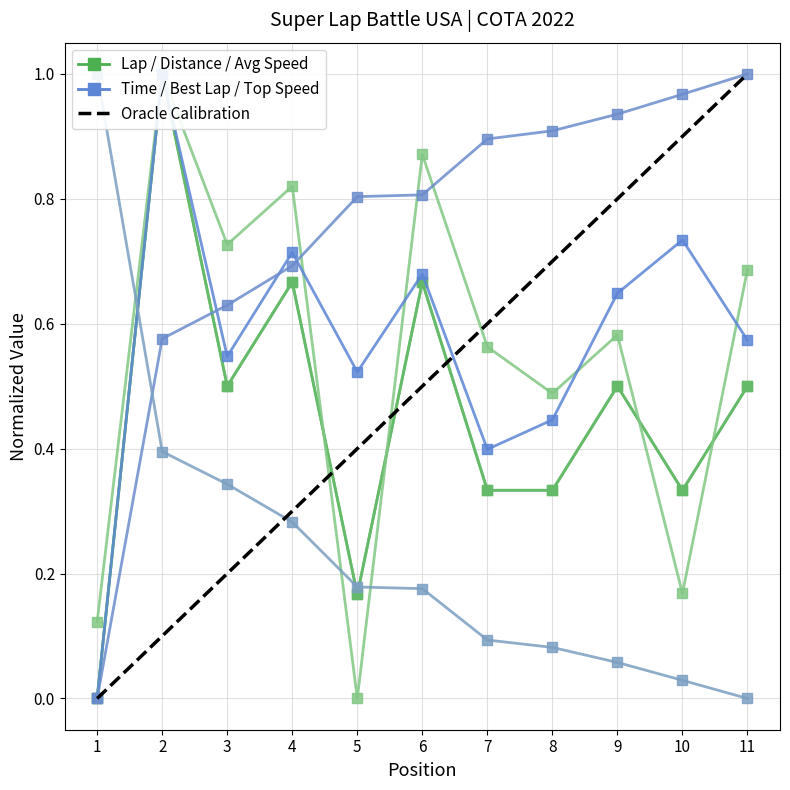

True or false: Total Time and Total Laps cross at least once.

False